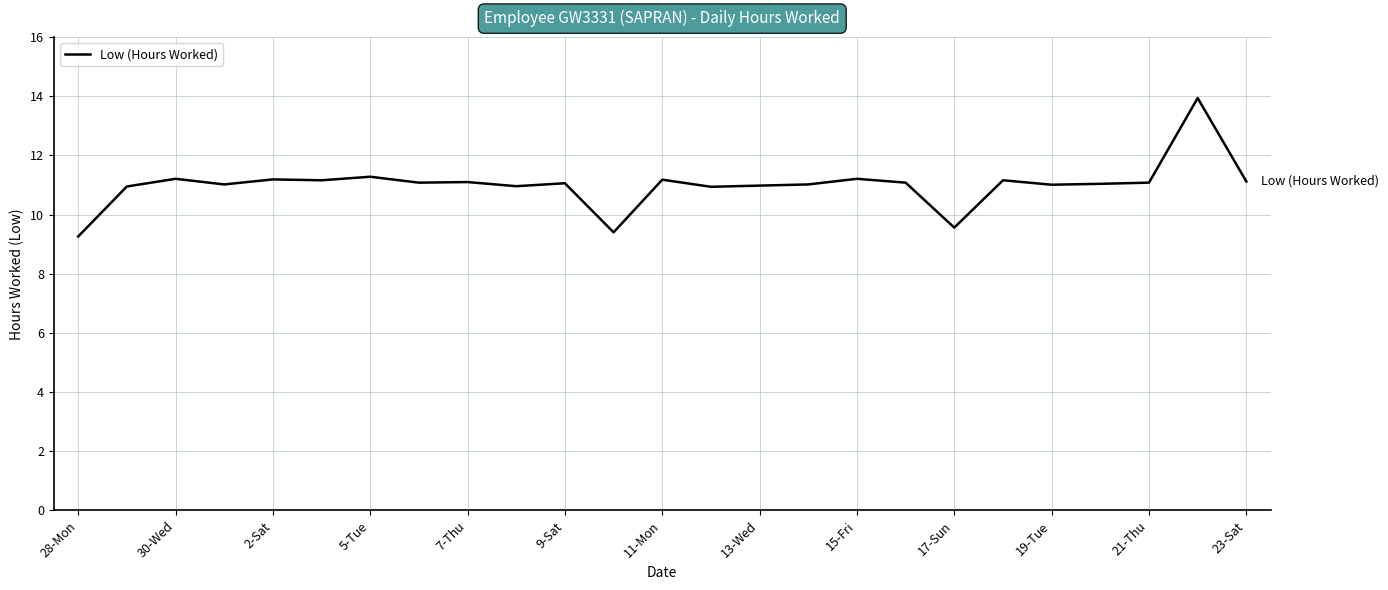

What is the minimum value shown in the chart?

9.3